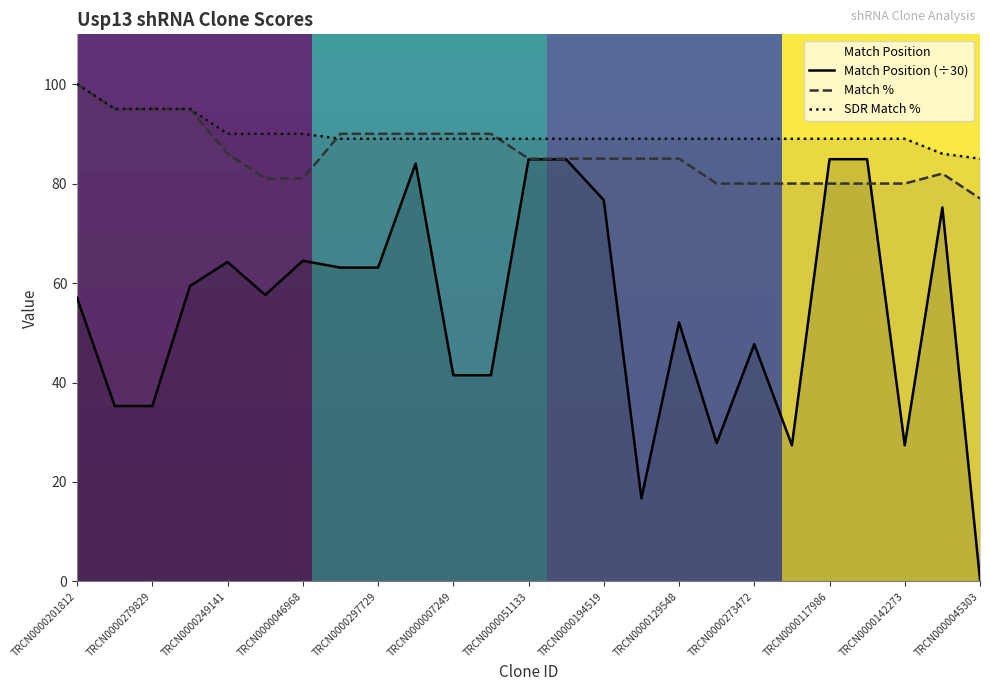

True or false: Match Position and SDR Match % cross at least once.

False